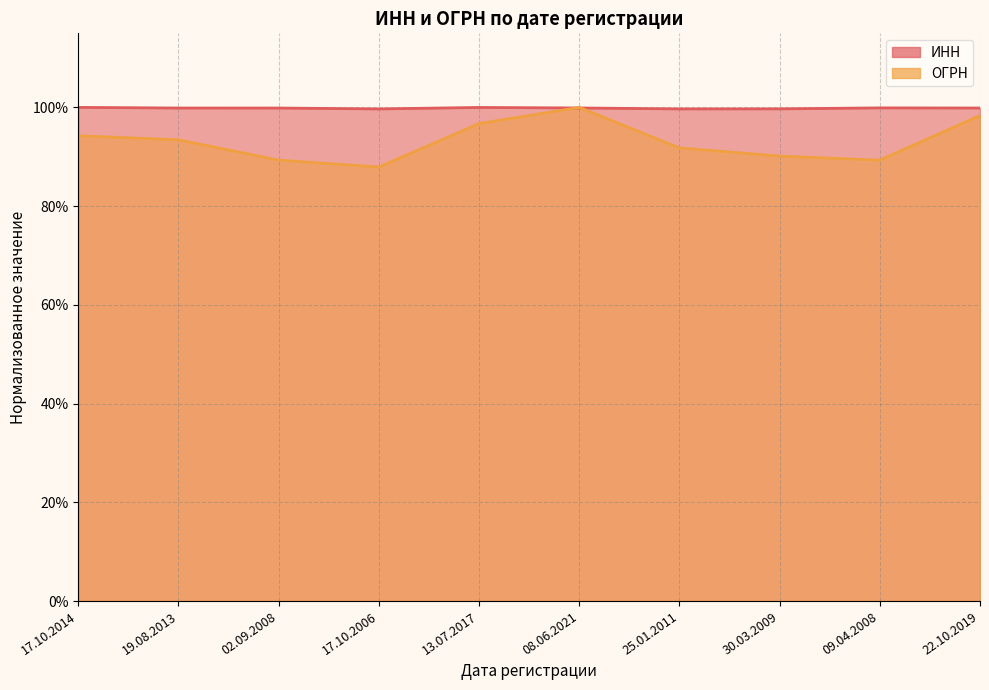

The ИНН series shows 0.2 at 17.10.2006. True or false?

False